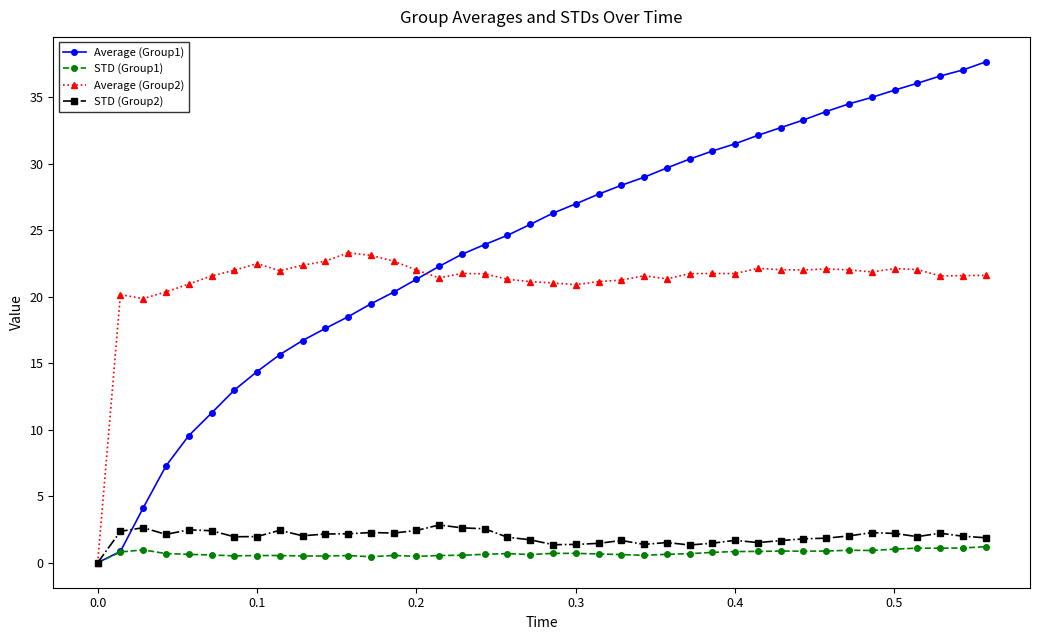

Which series has the largest range (max minus min)?

Average (Group1)